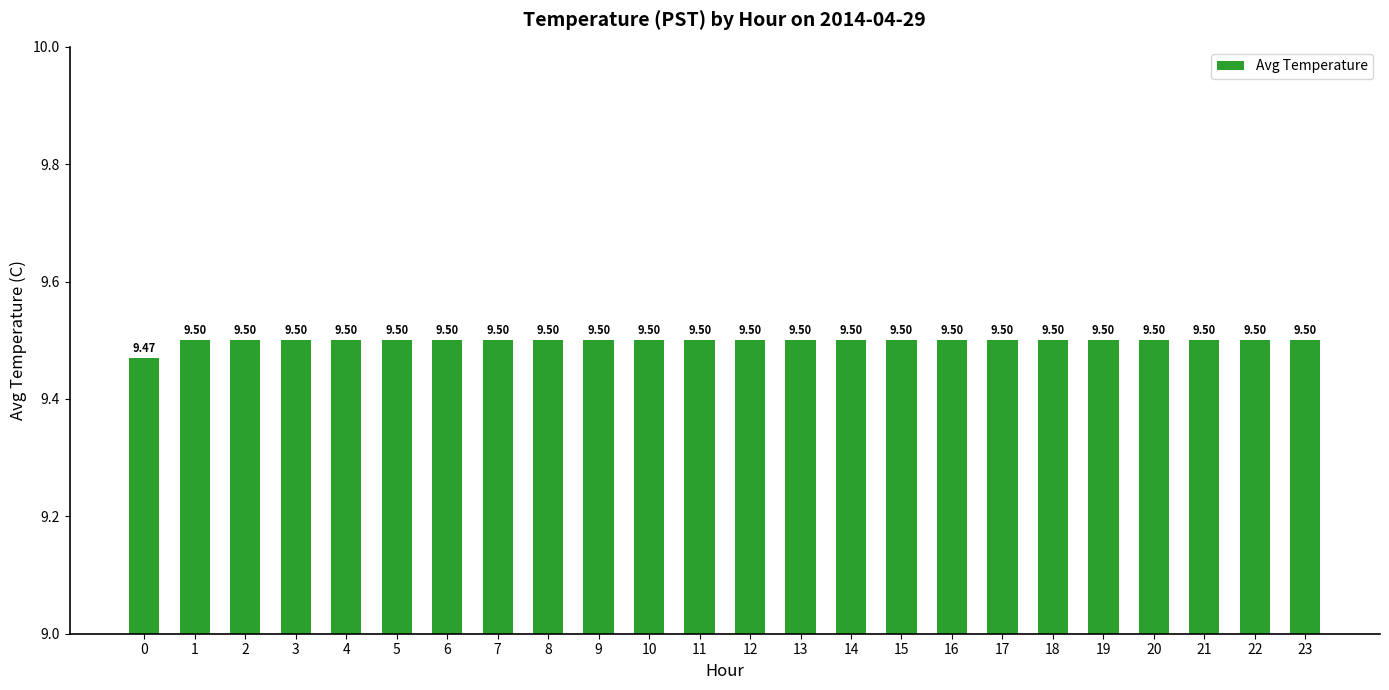

What is the sum of the values at 12 and 0?

19.0